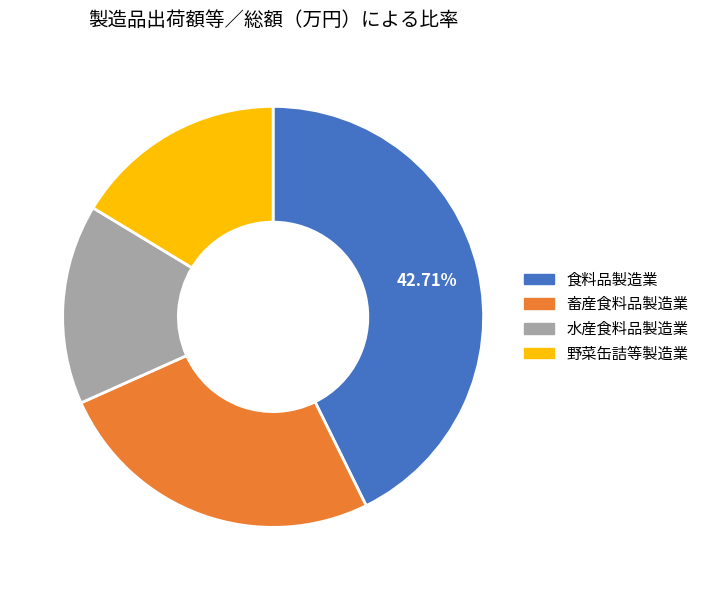

Is there any slice that represents more than half of the pie?

No